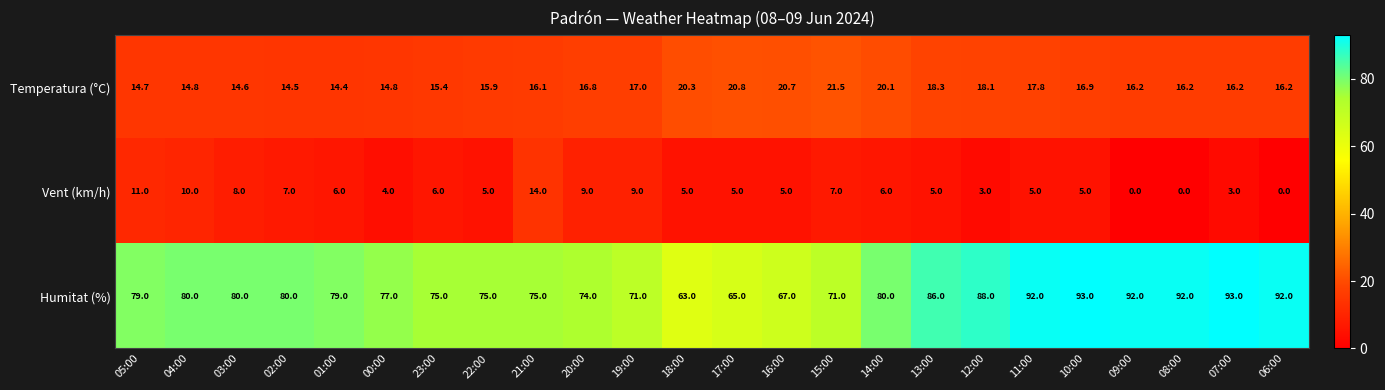

Which series has the widest spread of values?

Humitat (%)